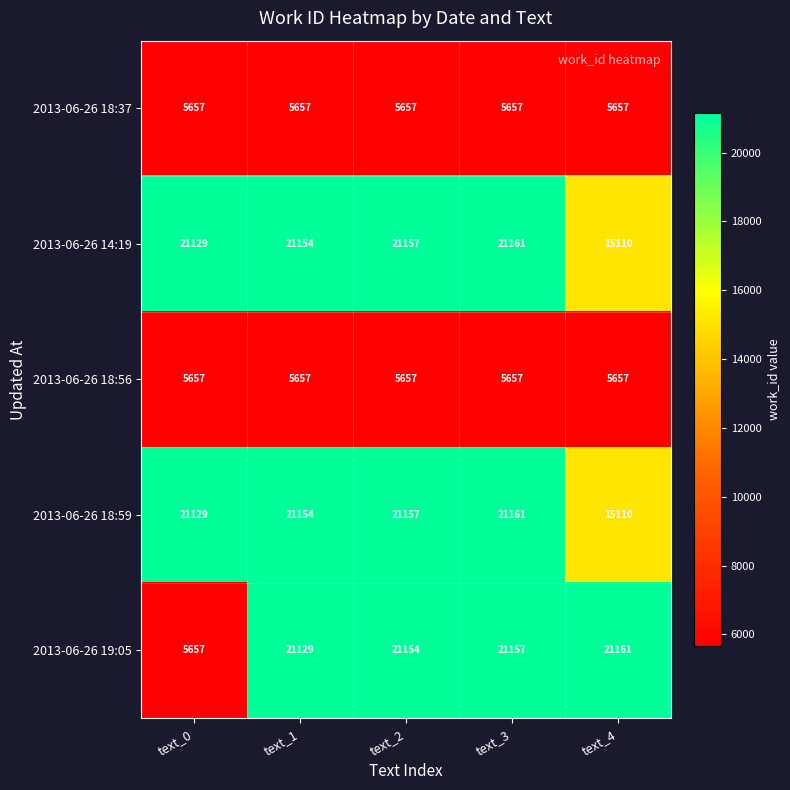

At which category is the sum across all series the highest?

text_3